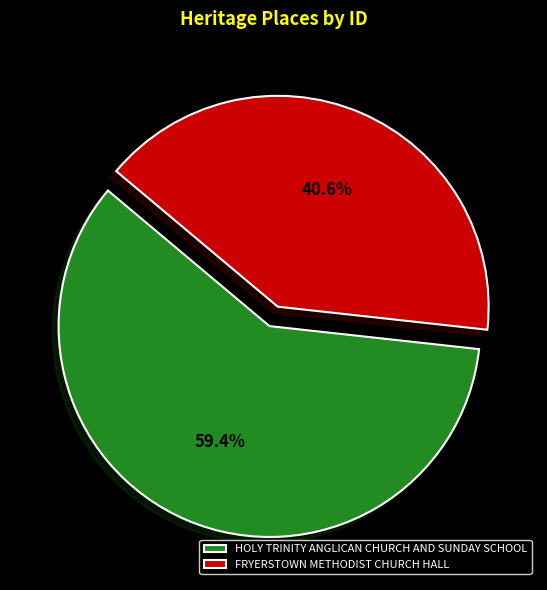

To the nearest percent, what portion does HOLY TRINITY ANGLICAN CHURCH AND SUNDAY SCHOOL represent?

59%